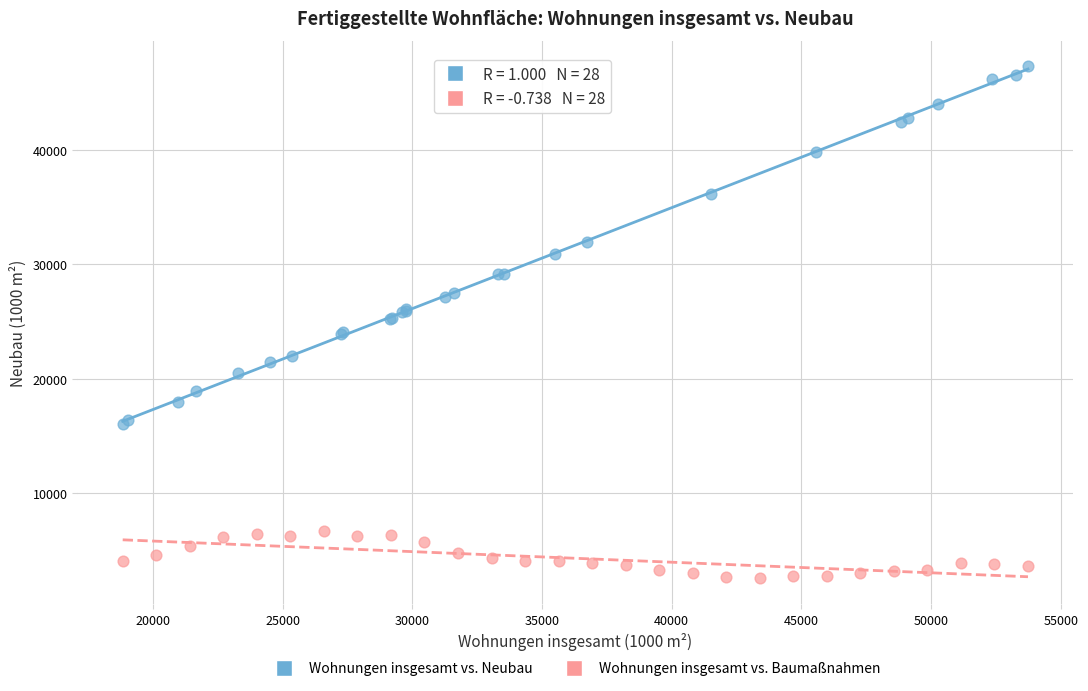

Which series has the largest Y range (max minus min)?

Wohnungen insgesamt vs. Neubau